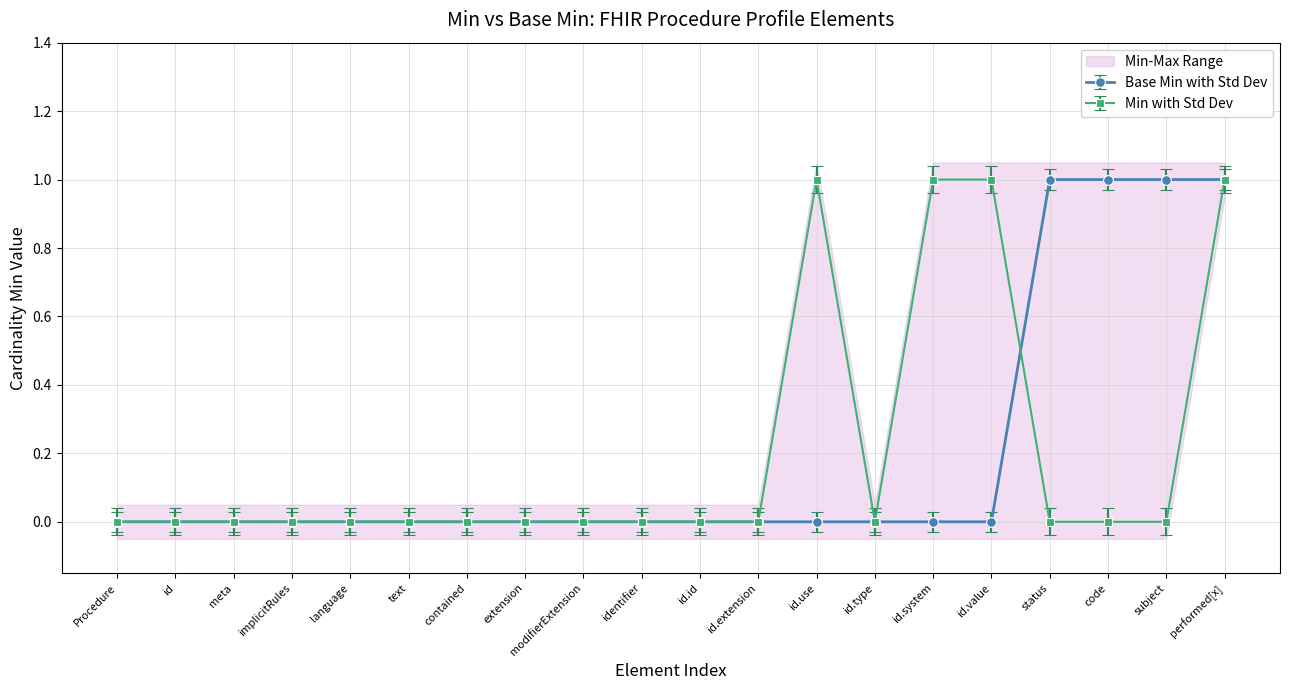

True or false: Base Min with Std Dev has a value of 0 at text.

True